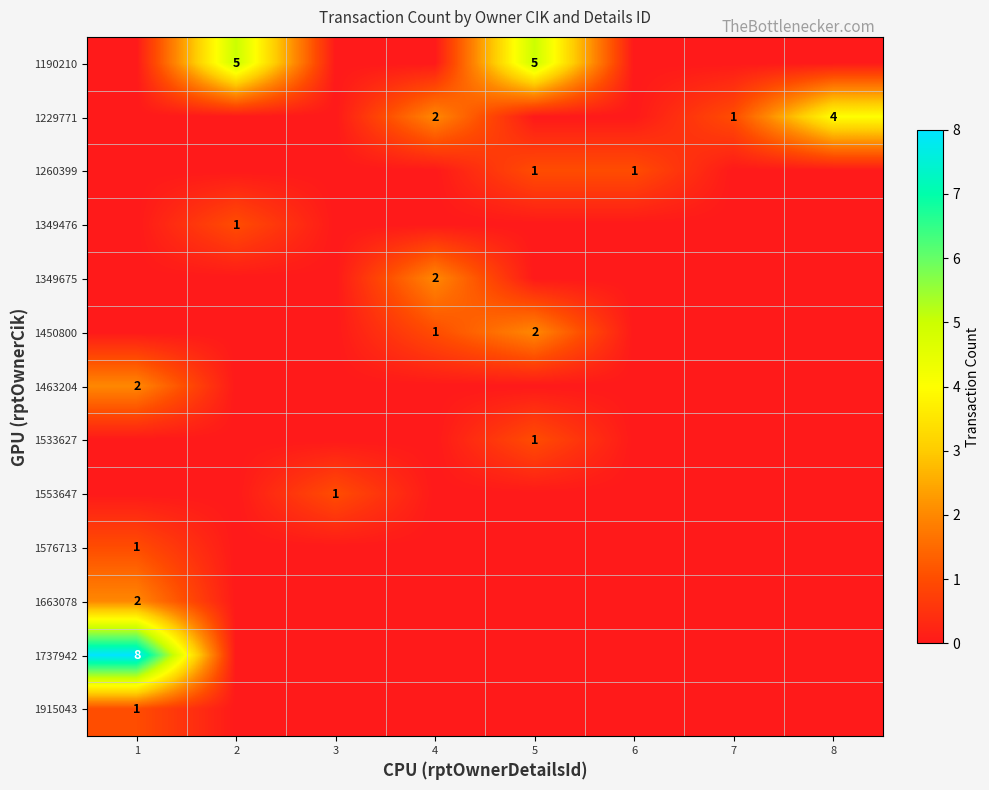

The 1229771 series shows 2 at 4. True or false?

True